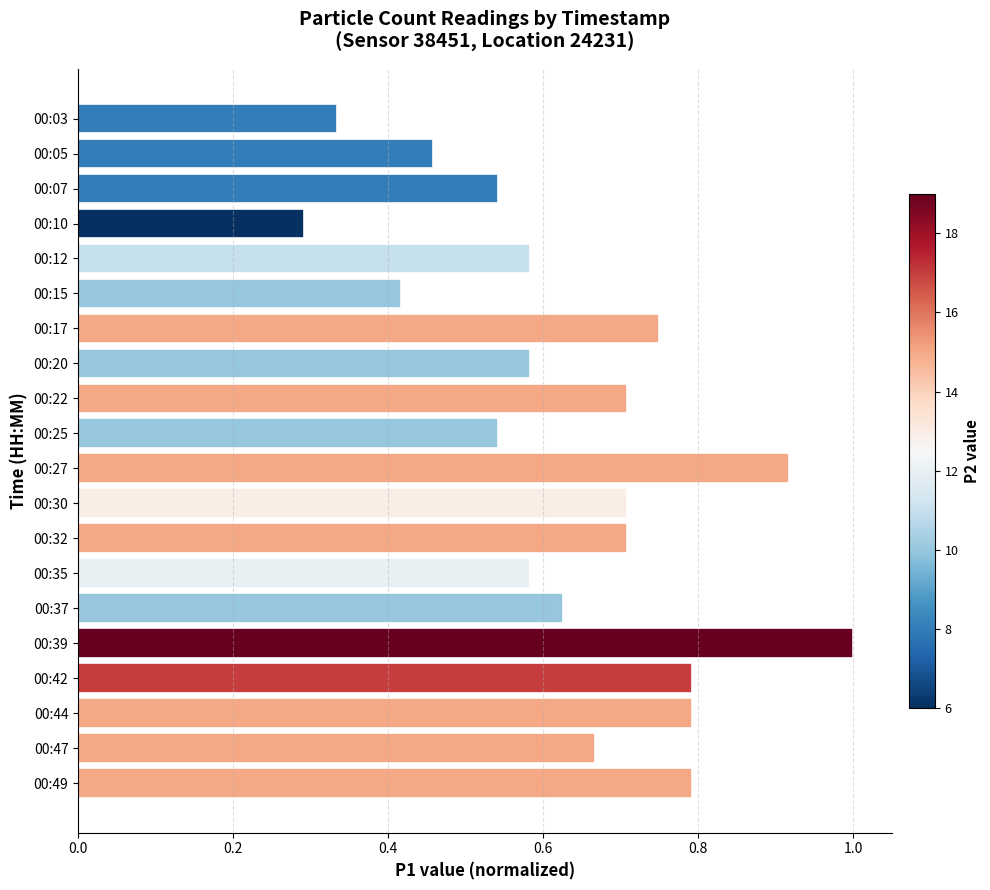

Between 00:37 and 00:39, which is larger?

00:39